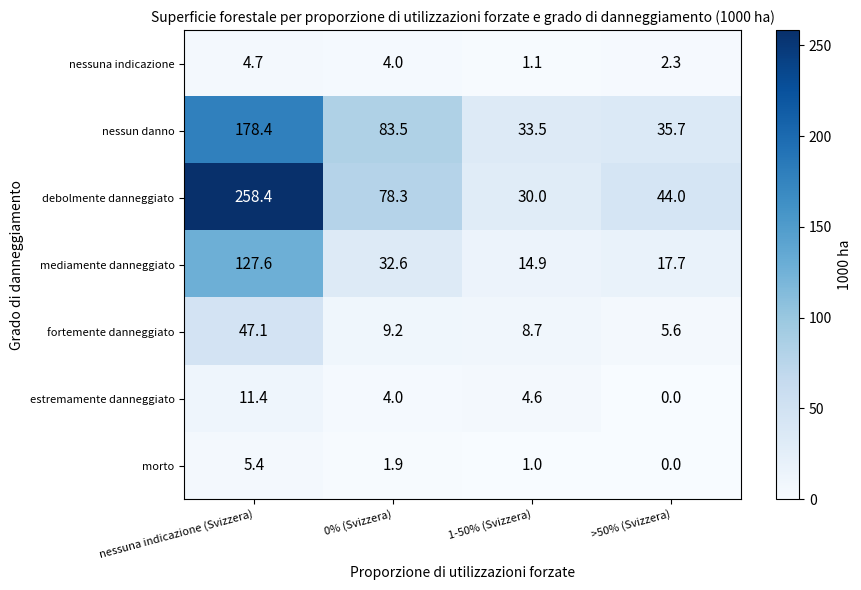

How many categories are shown in the chart?

4